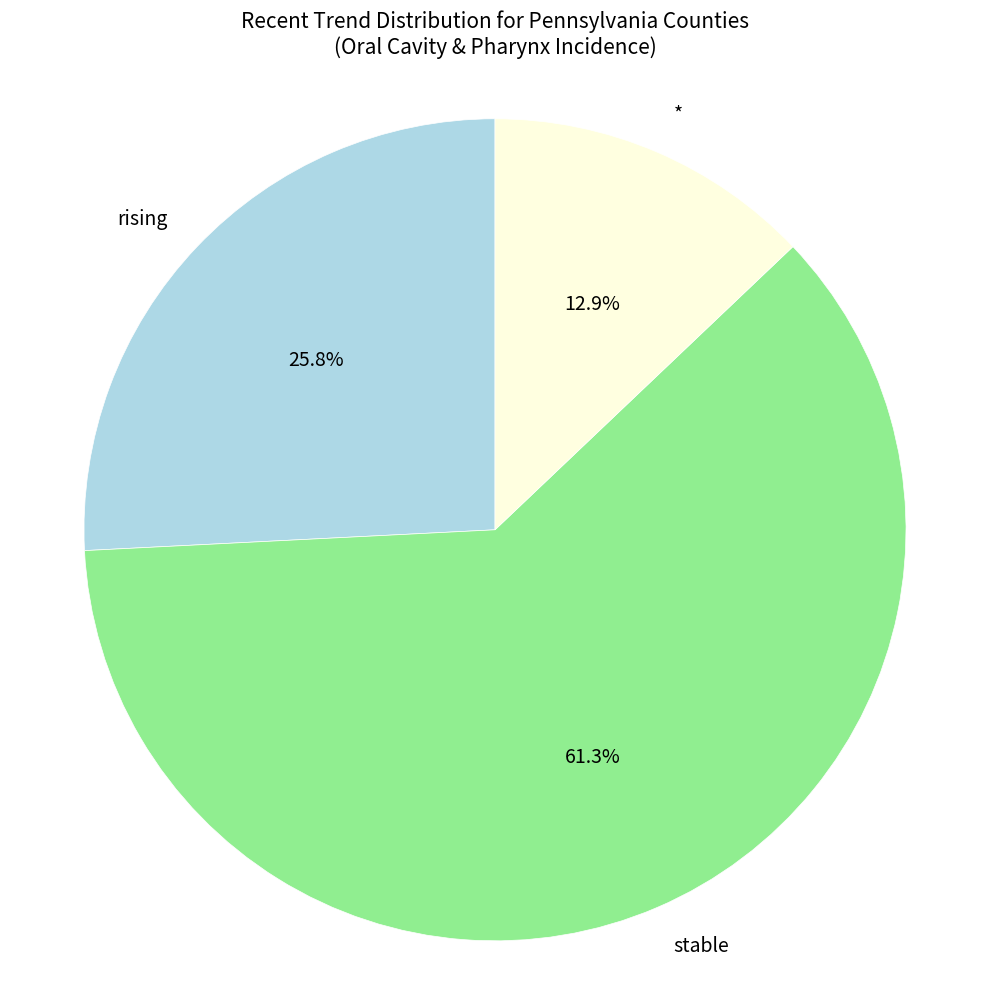

Rank the categories by value from highest to lowest.

stable, rising, *